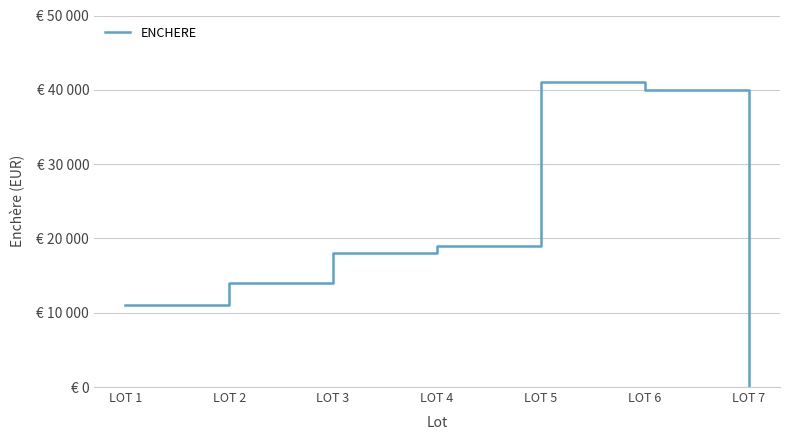

List the labels in order of value, largest first.

LOT 5, LOT 6, LOT 4, LOT 3, LOT 2, LOT 1, LOT 7